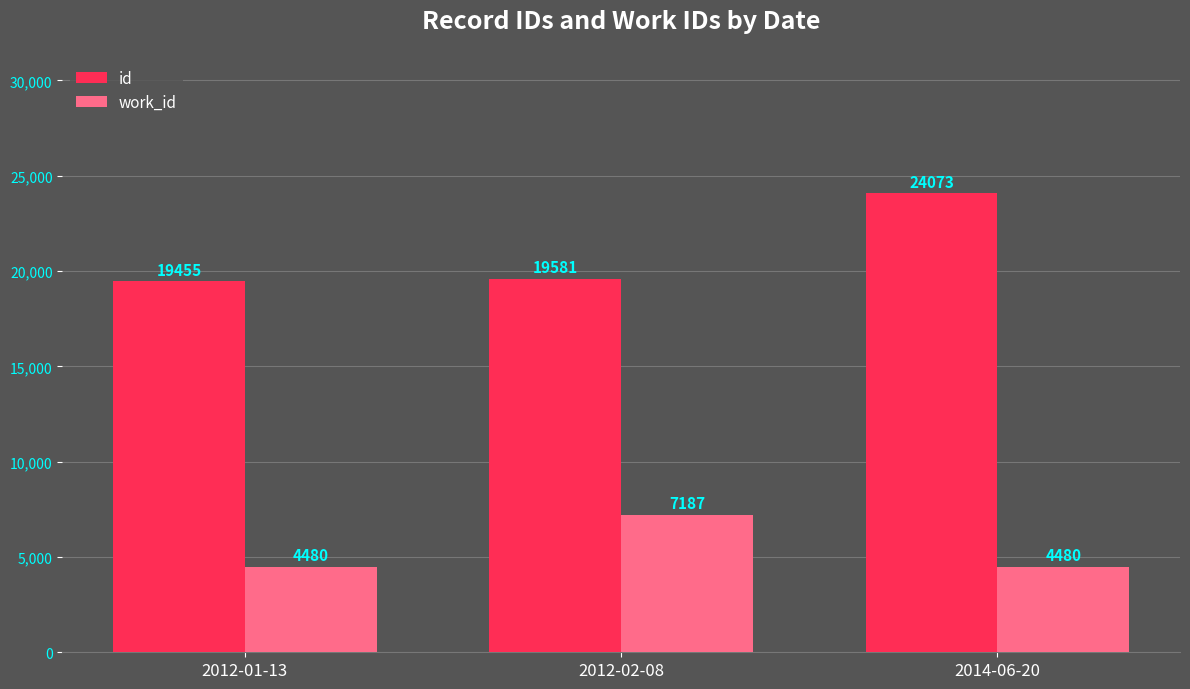

True or false: id has a value of 19581 at 2012-02-08.

True